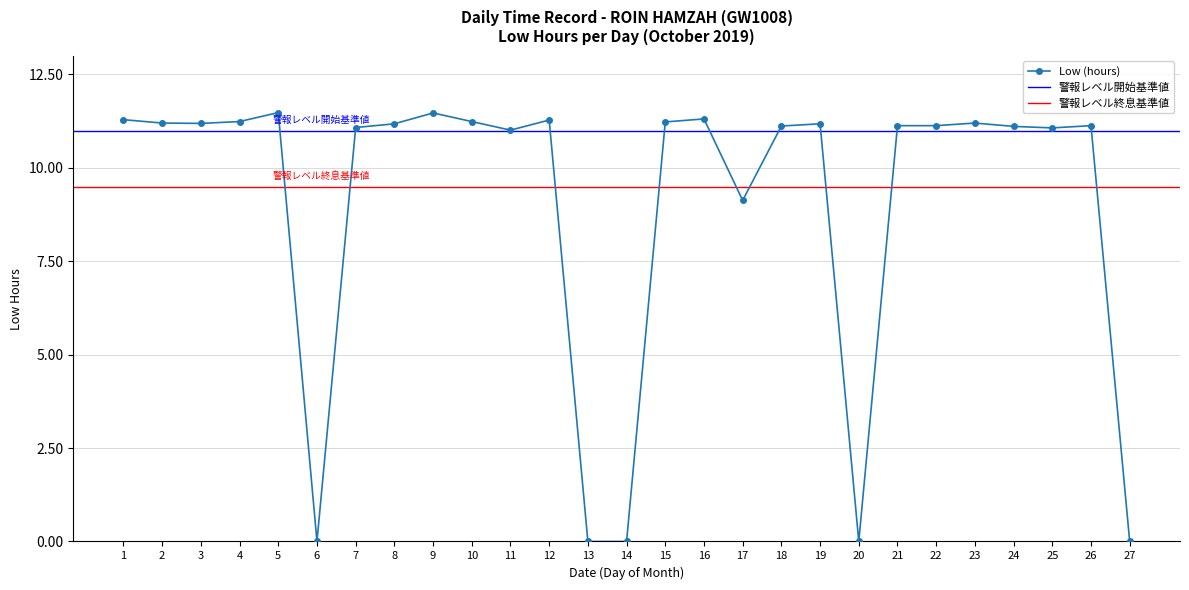

Between 5 and 4, which is larger?

5